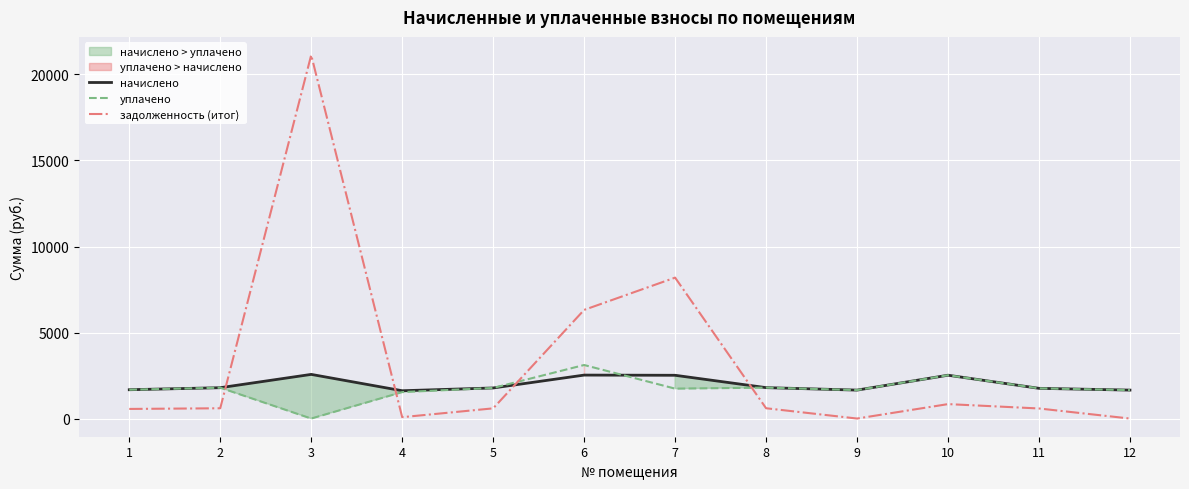

How many data points does each series have?

12